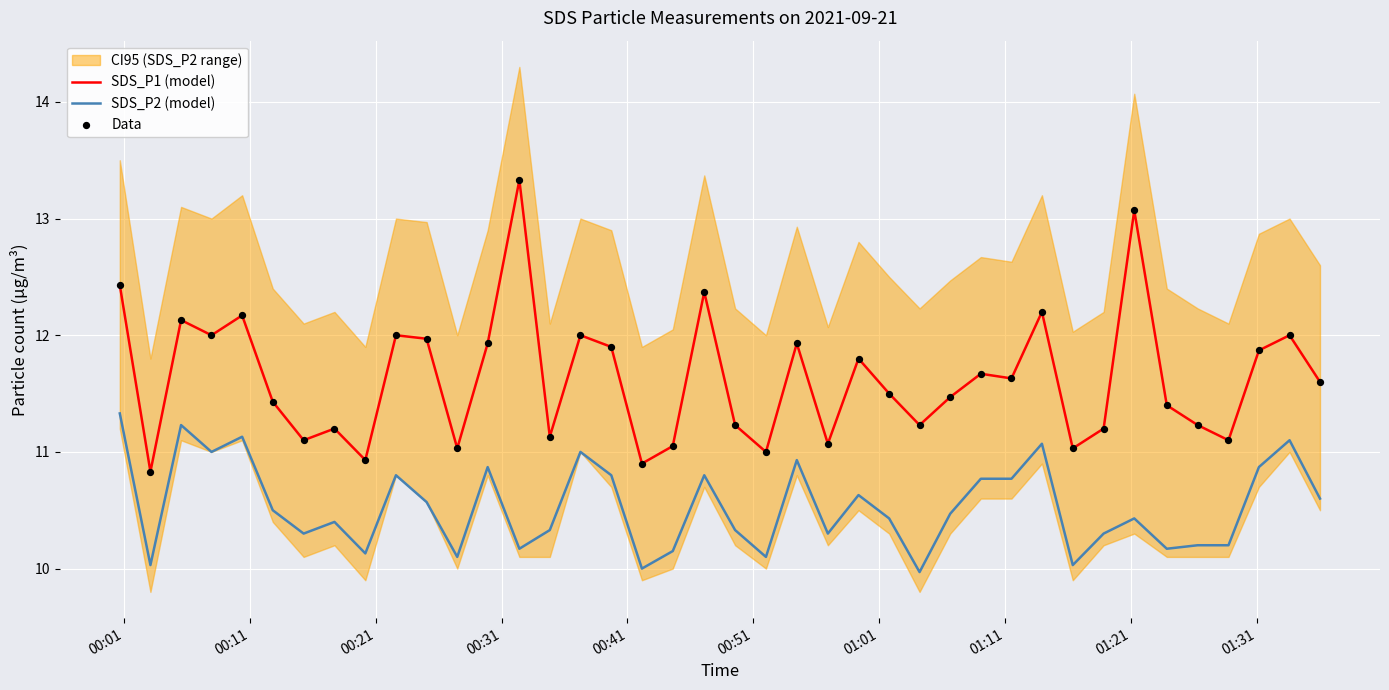

Which series has the widest spread of Y values?

SDS_P1 (model)